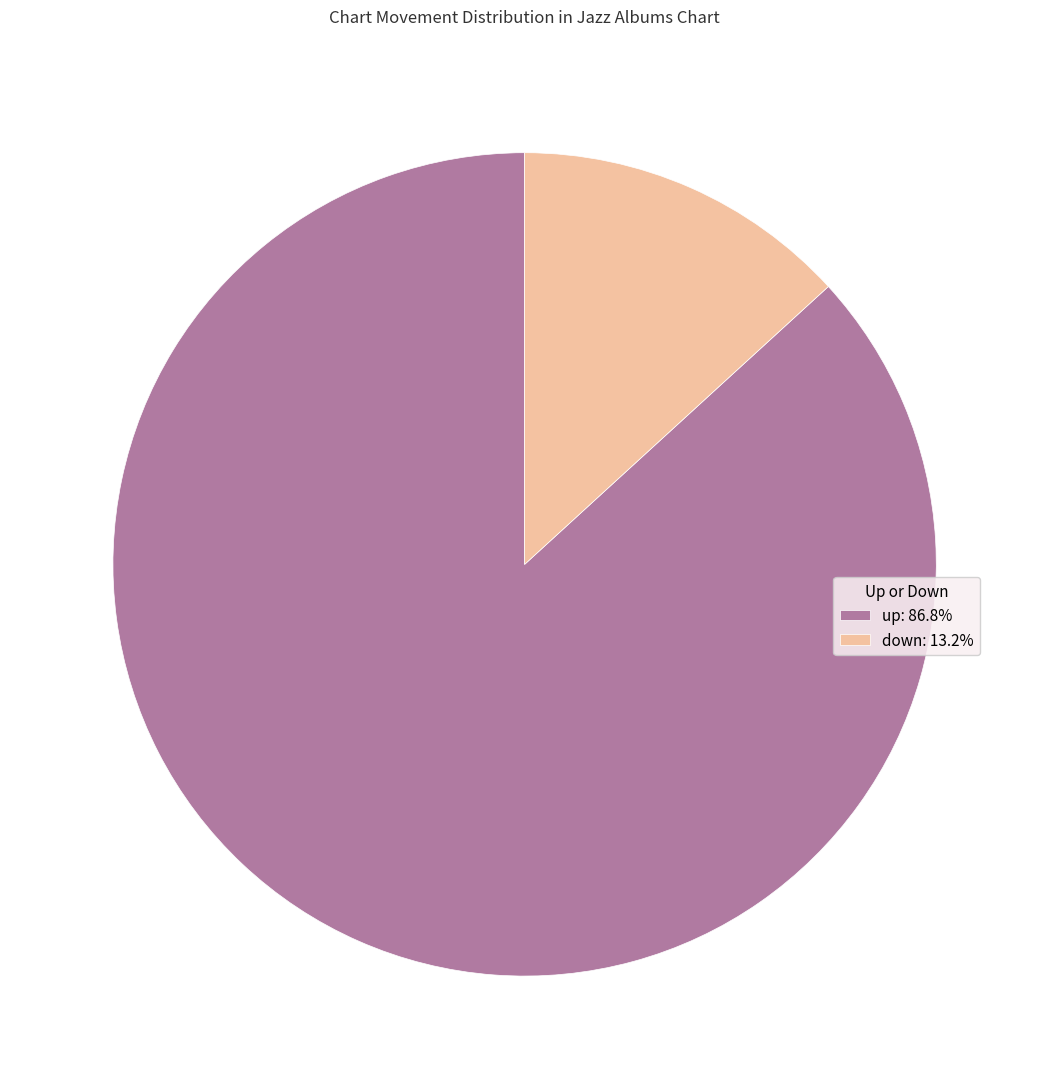

What is the largest slice in the pie chart?

up